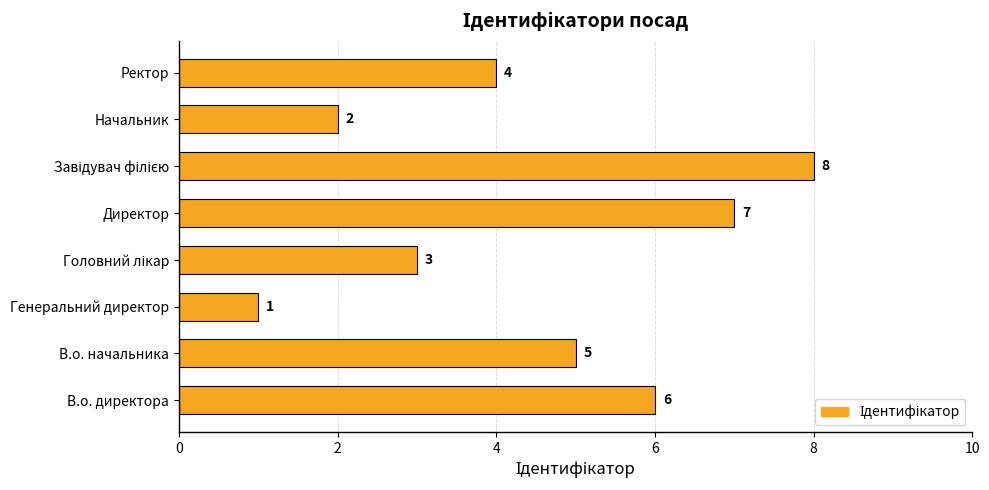

Which has a higher value, Ректор or В.о. директора?

В.о. директора